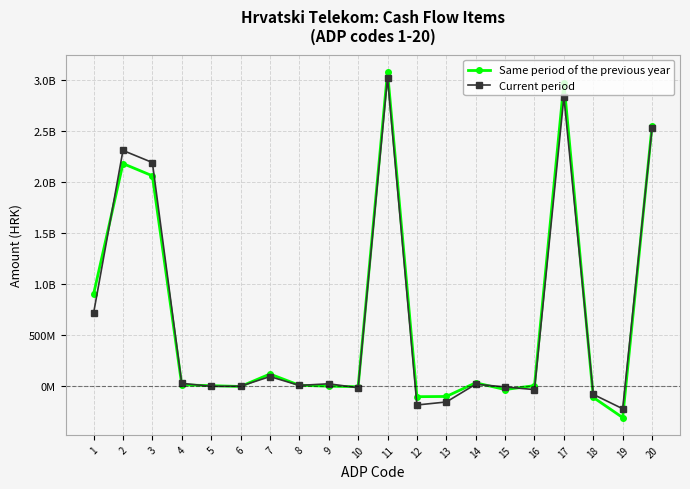

At which category is the sum across all series the highest?

11